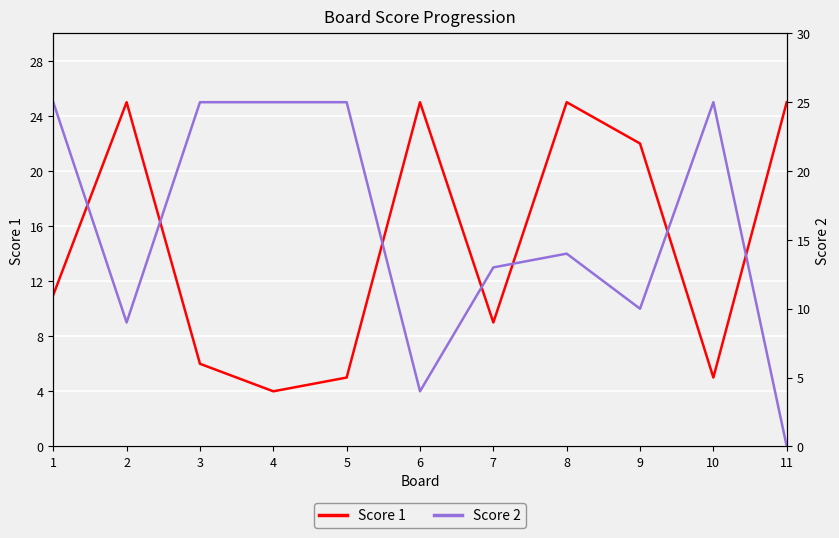

Rank the series at 11 from highest to lowest value.

Score 1, Score 2